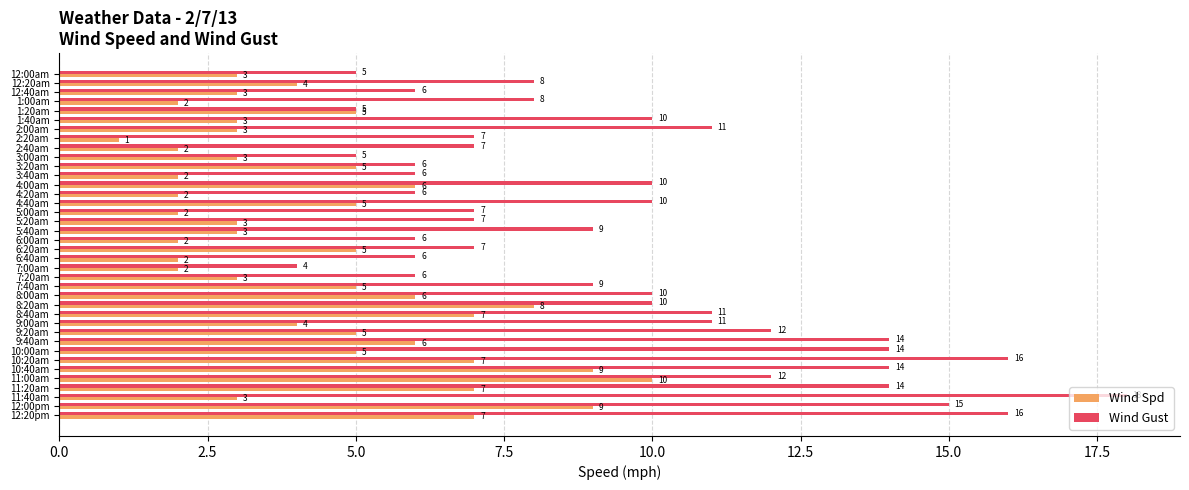

Is it true that Wind Gust equals 10 at 1:40am?

True